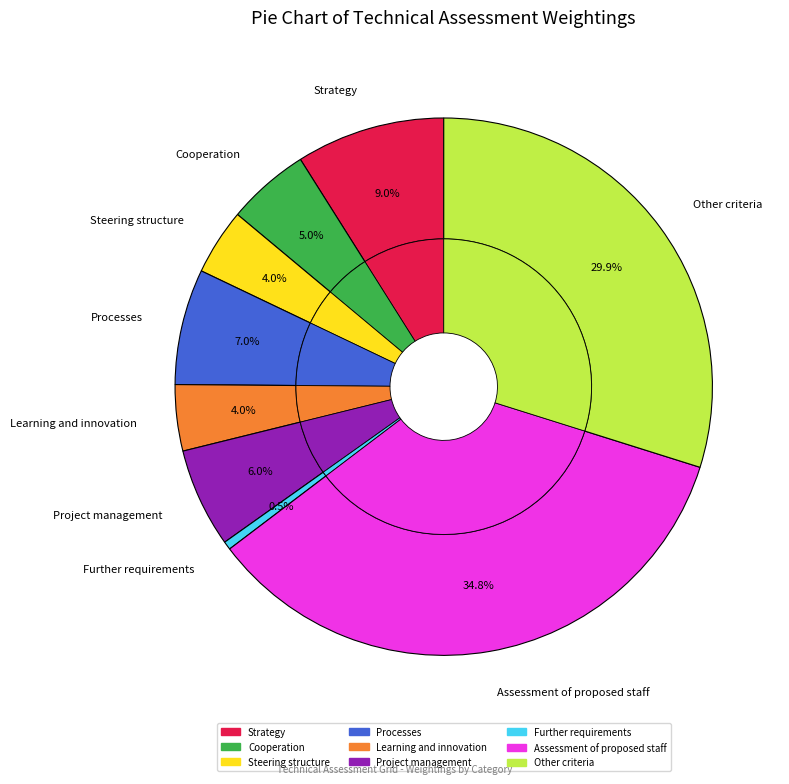

To the nearest percent, what percentage of the pie is Project management?

6%